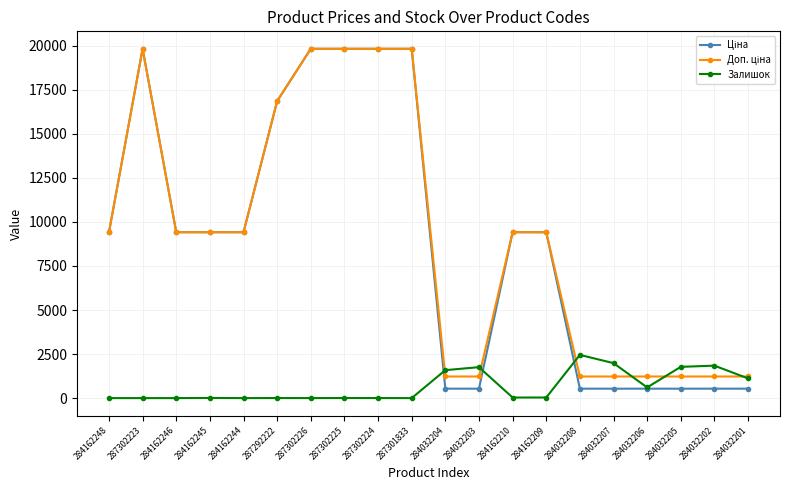

True or false: Залишок has more than 1 points higher than both neighbors.

True